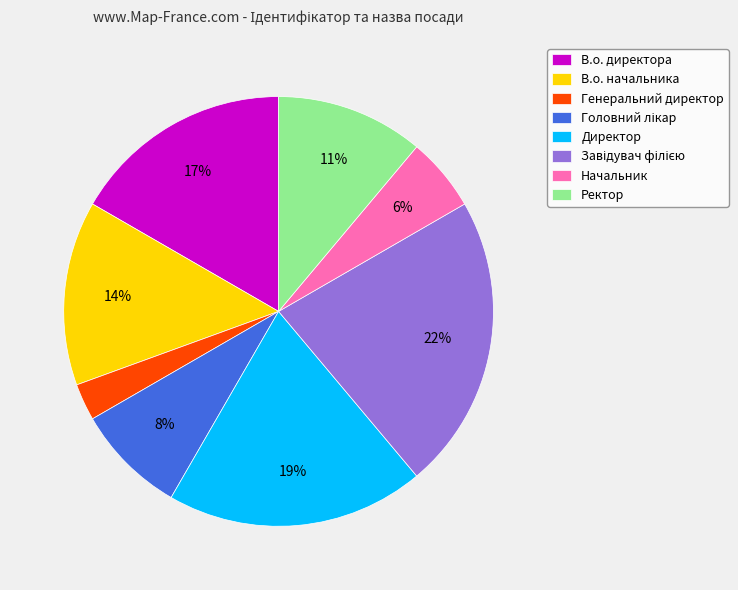

Does Ректор account for over 50% of the chart?

No